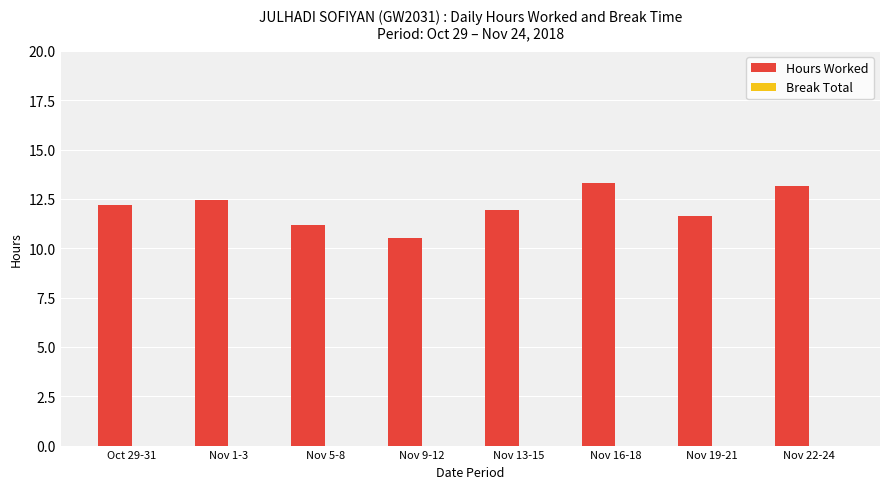

What is the label of the 5th bar from the left?

Nov 13-15